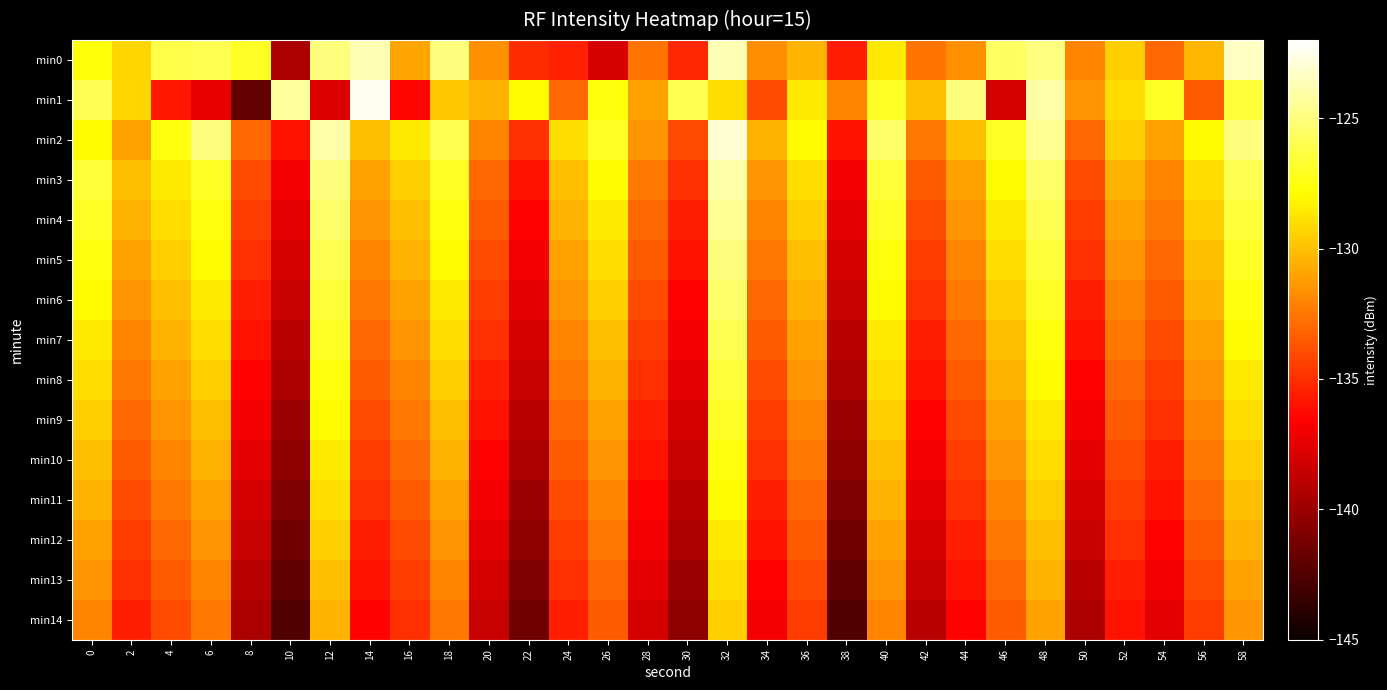

What is the greatest value displayed?

-122.4